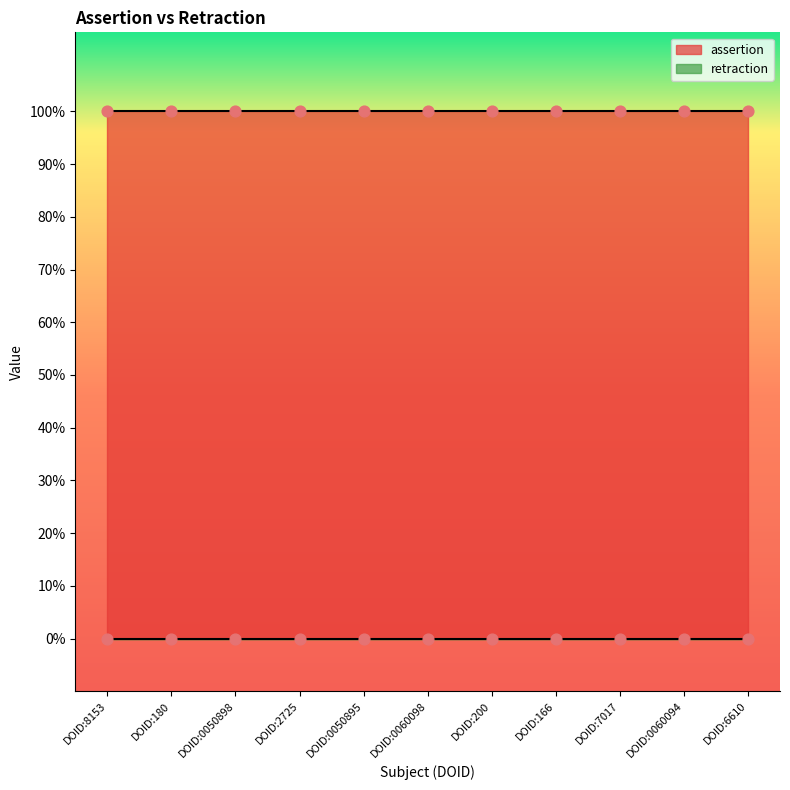

Which series has the largest Y range (max minus min)?

assertion